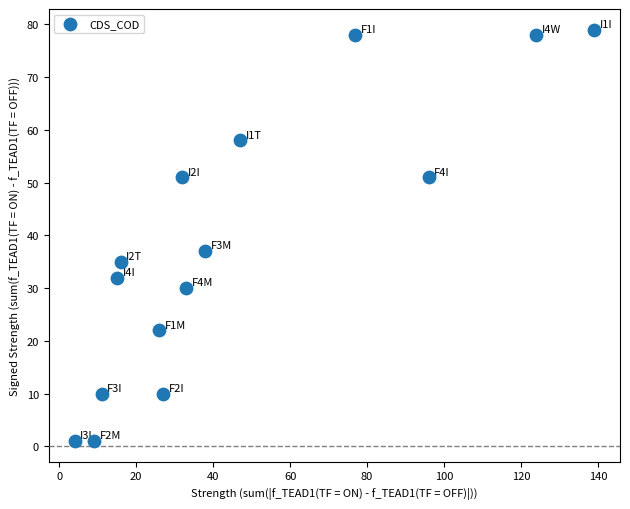

What is the range of X values (max minus min)?

135